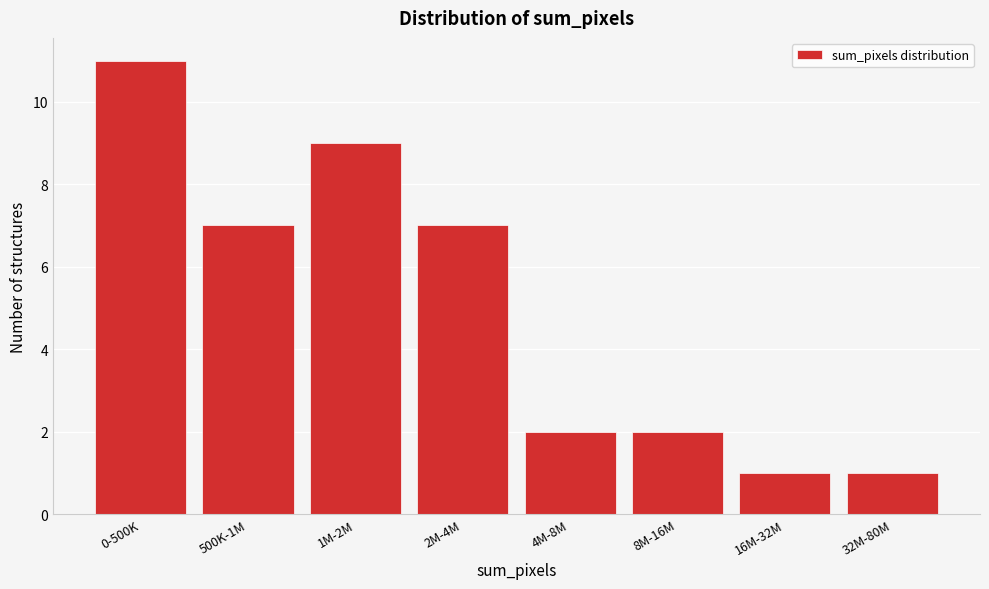

Reading left to right, extract all data points from this chart.

11	7	9	7	2	2	1	1